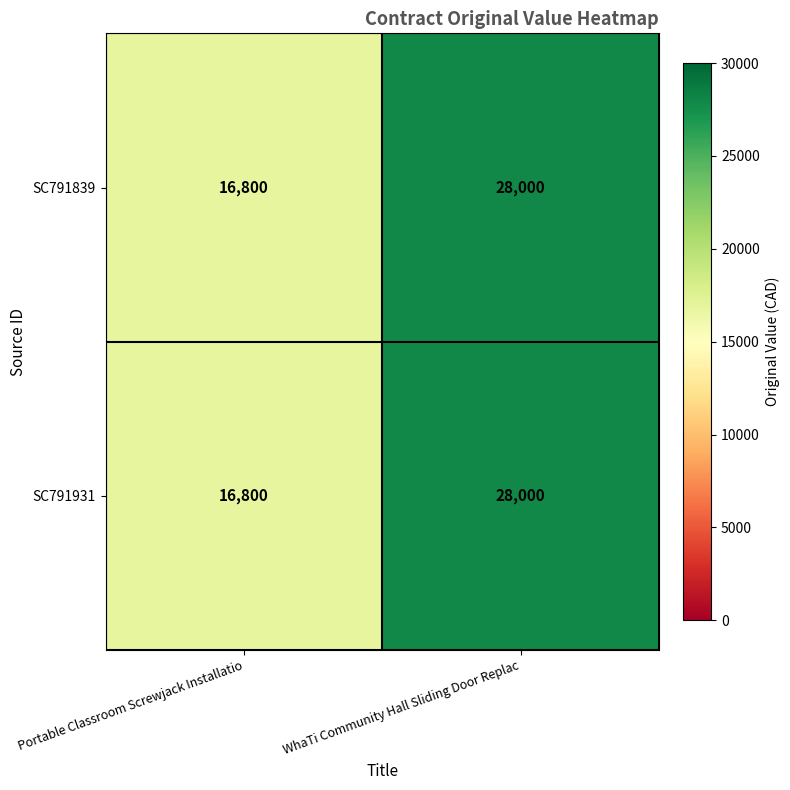

Where is SC791839 nearest to the value 22400?

Portable Classroom Screwjack Installatio